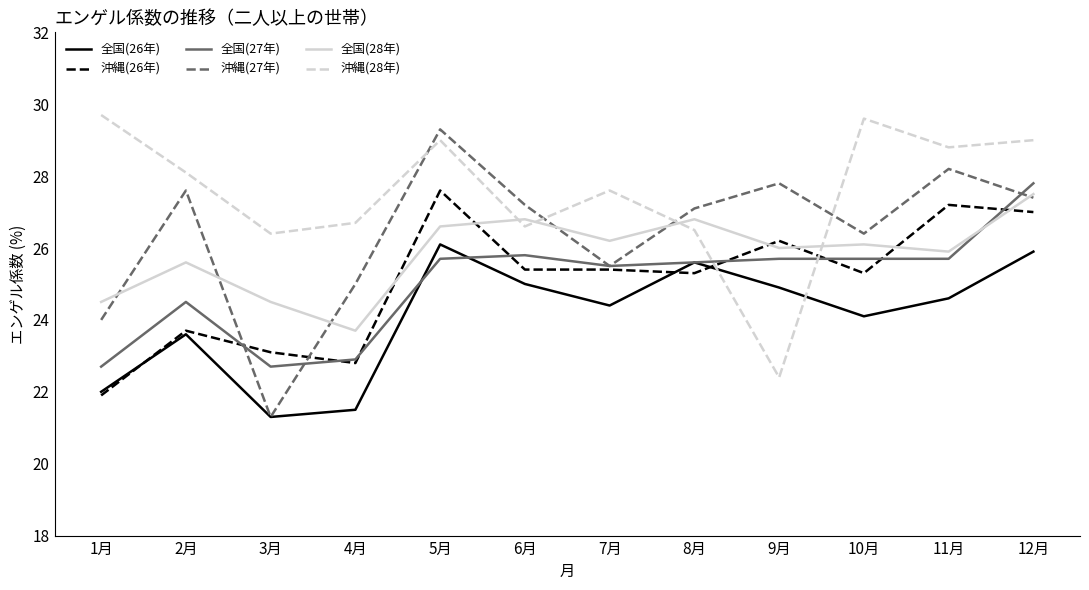

What position from the right is 8月?

5